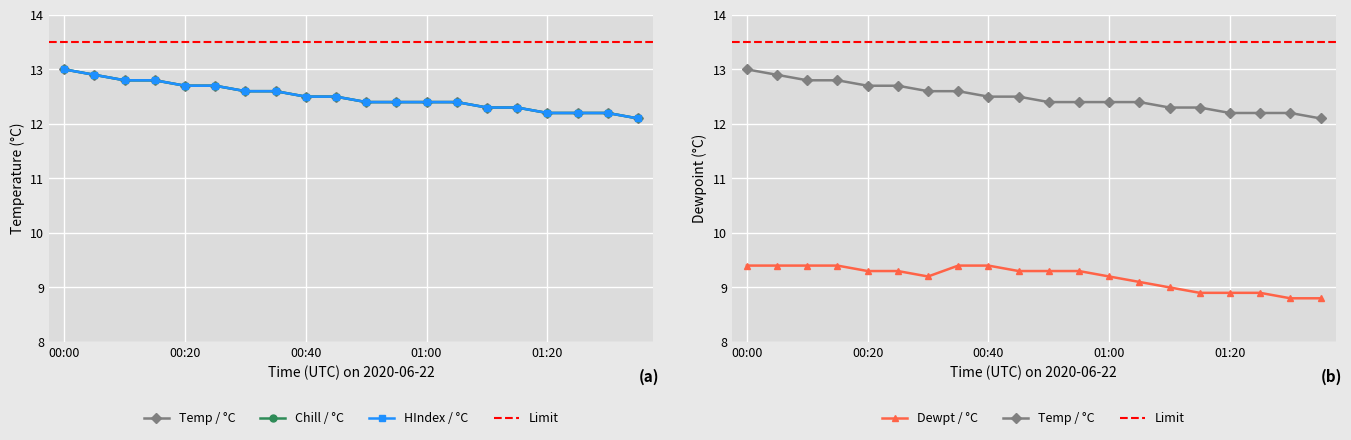

What is the greatest value displayed?

13.0